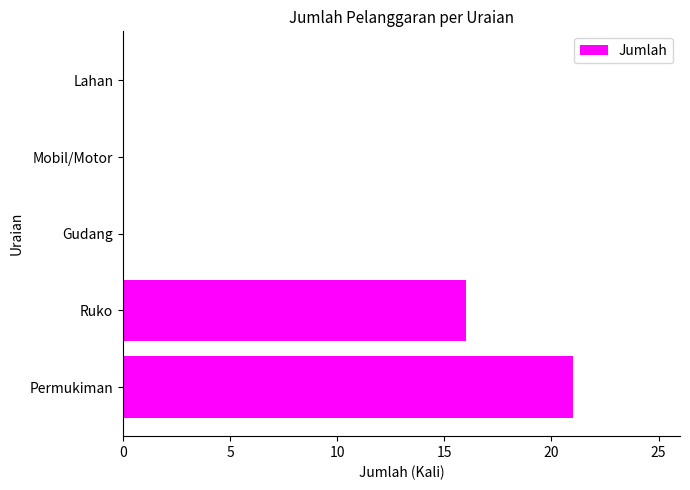

The value at Mobil/Motor is -6. True or false?

False